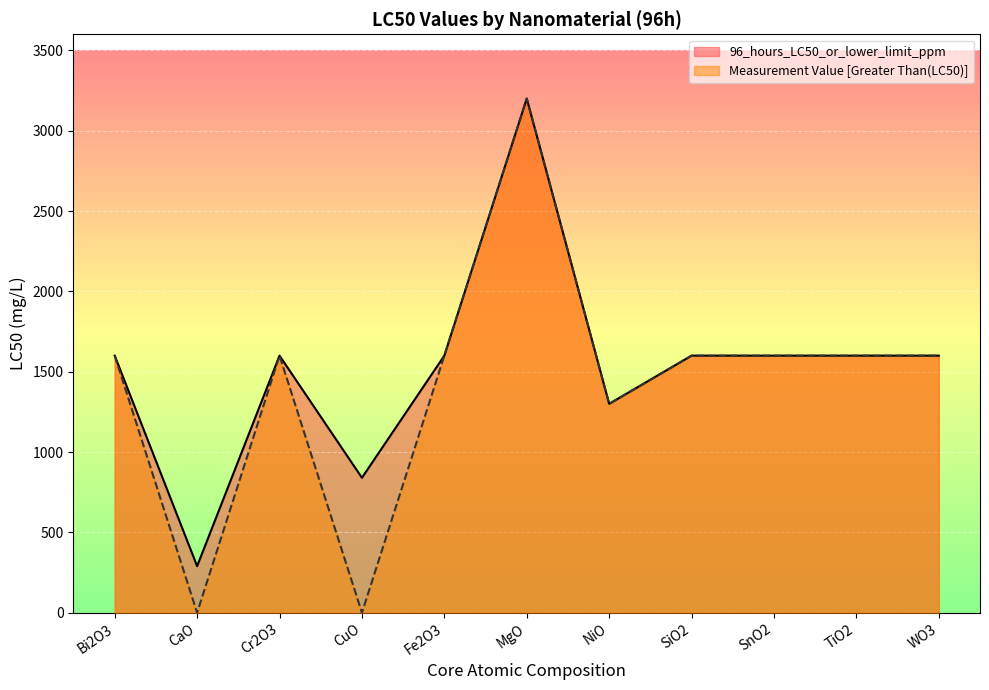

What is the label of the 3rd point from the right?

SnO2